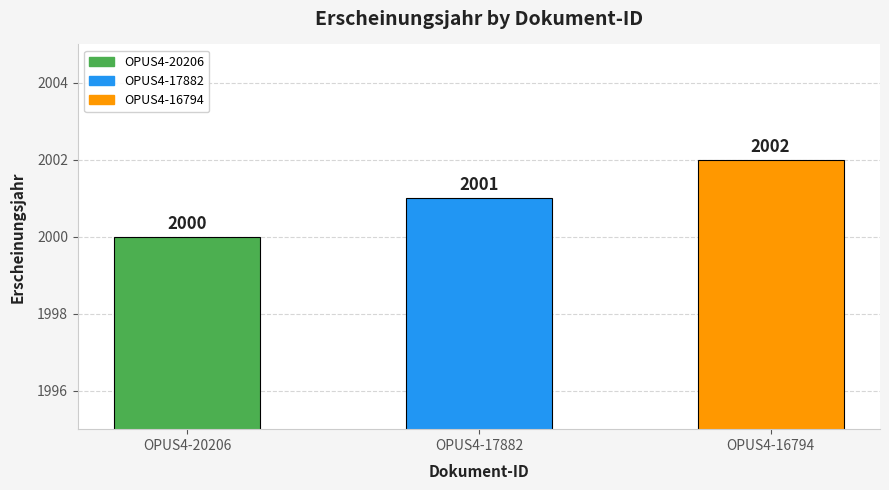

What is the maximum value shown in the chart?

2002